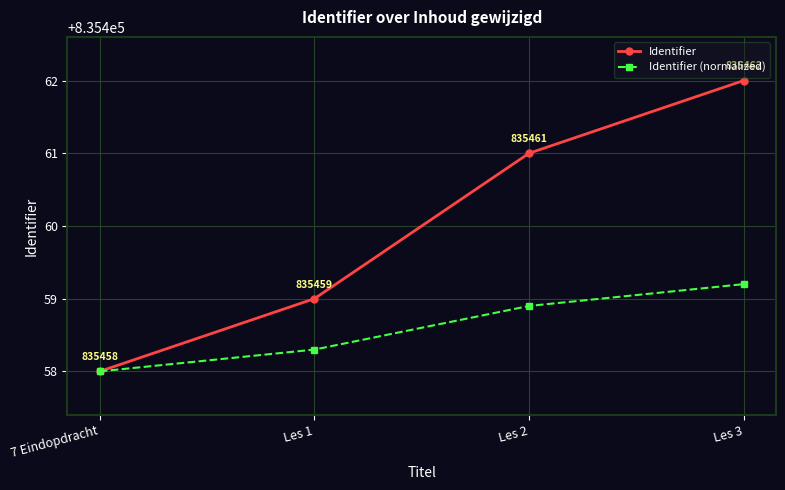

Which series has the widest spread of values?

Identifier